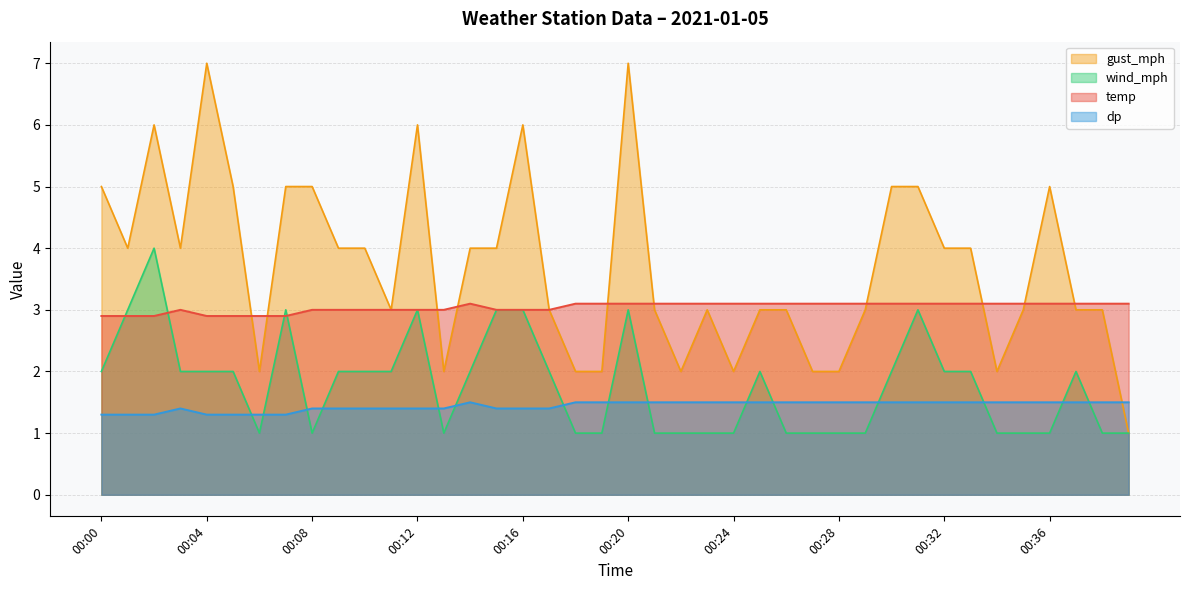

What are all the series names shown in the legend?

gust_mph, wind_mph, temp, dp